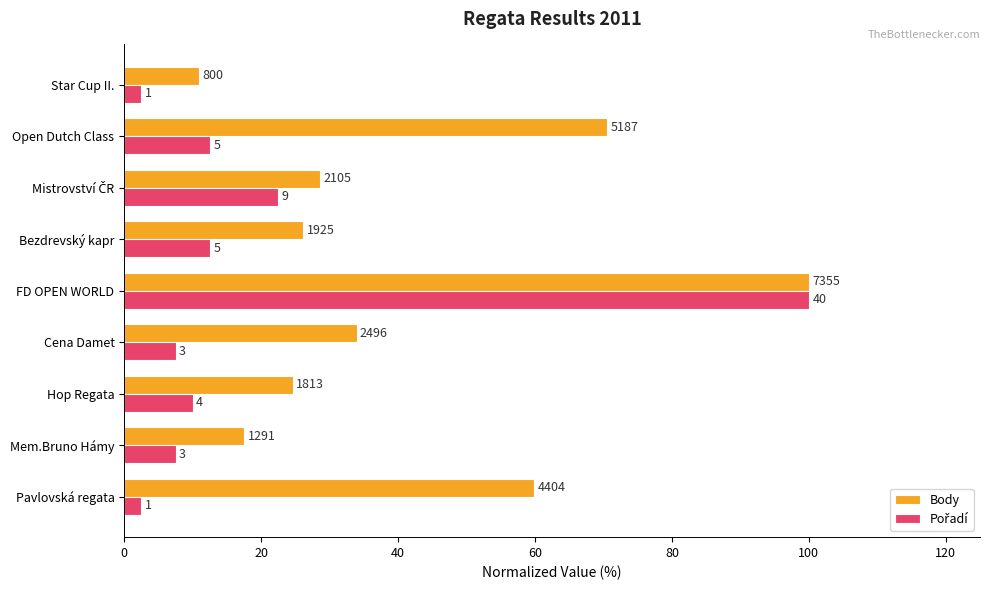

What is the minimum value for Body?

10.9